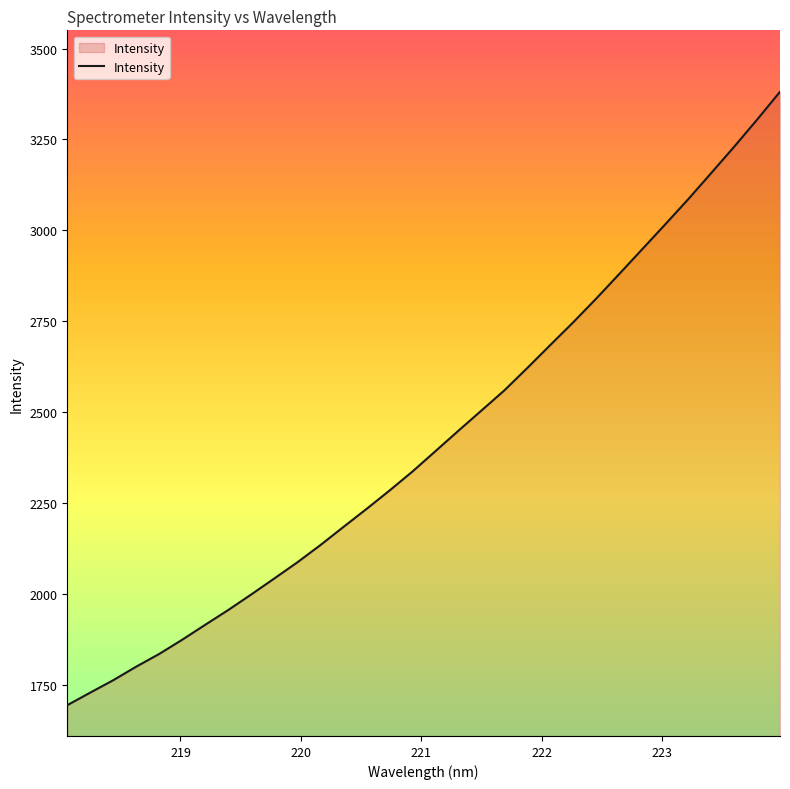

What is the difference between the maximum and minimum values?

1687.5